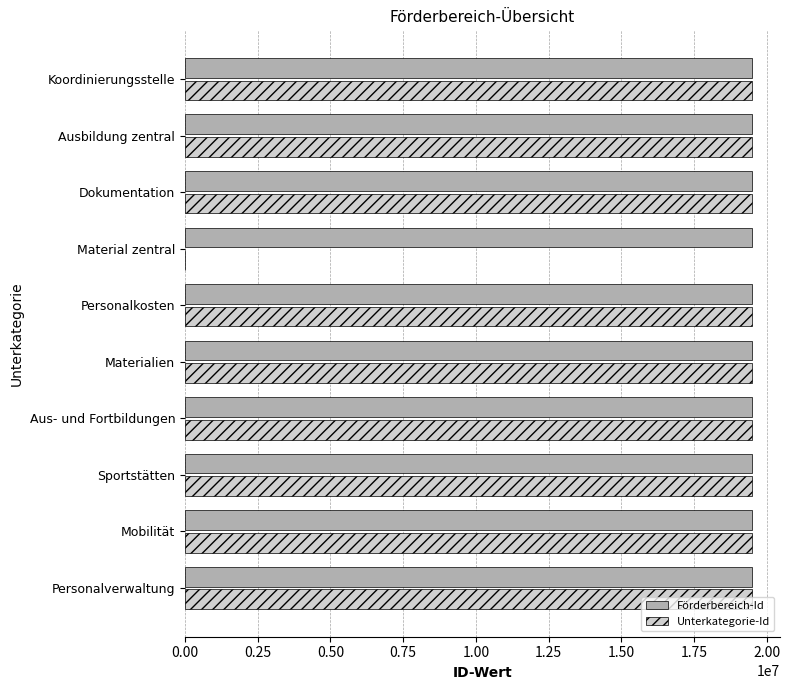

What is the total value across all series at Personalkosten?

38948000